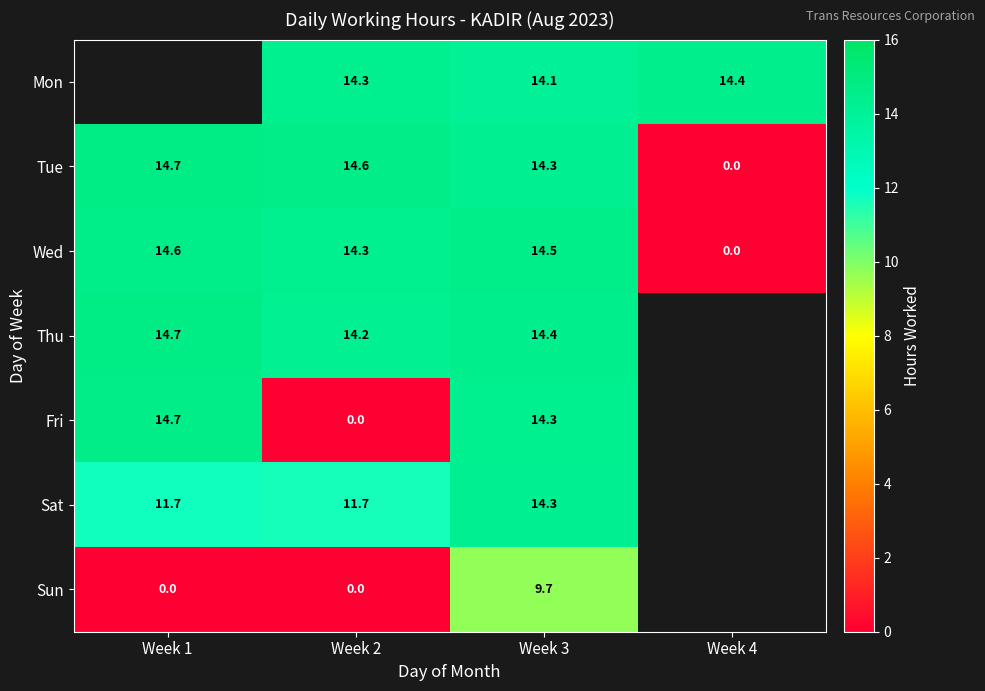

What is the maximum value for Sun?

9.7